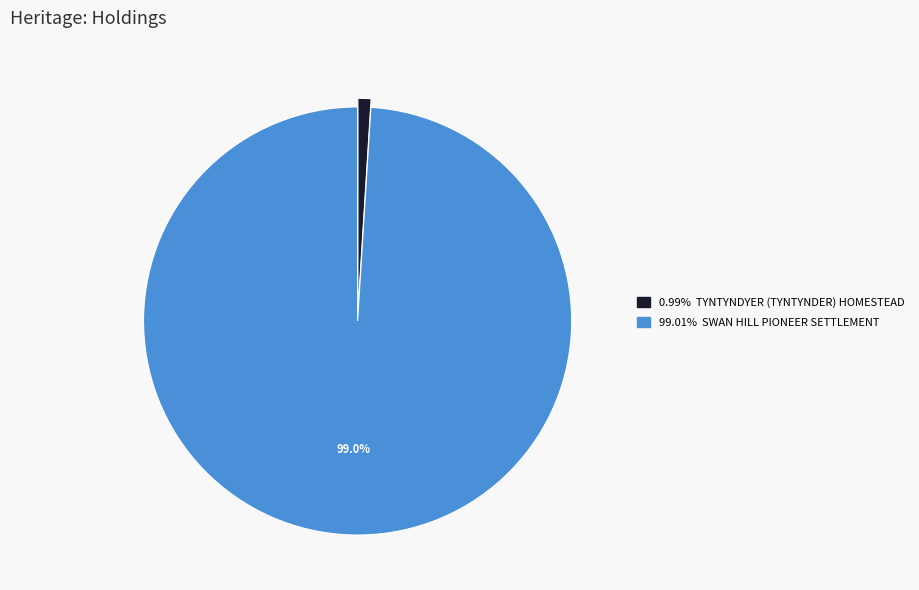

Is there any slice that represents more than half of the pie?

Yes